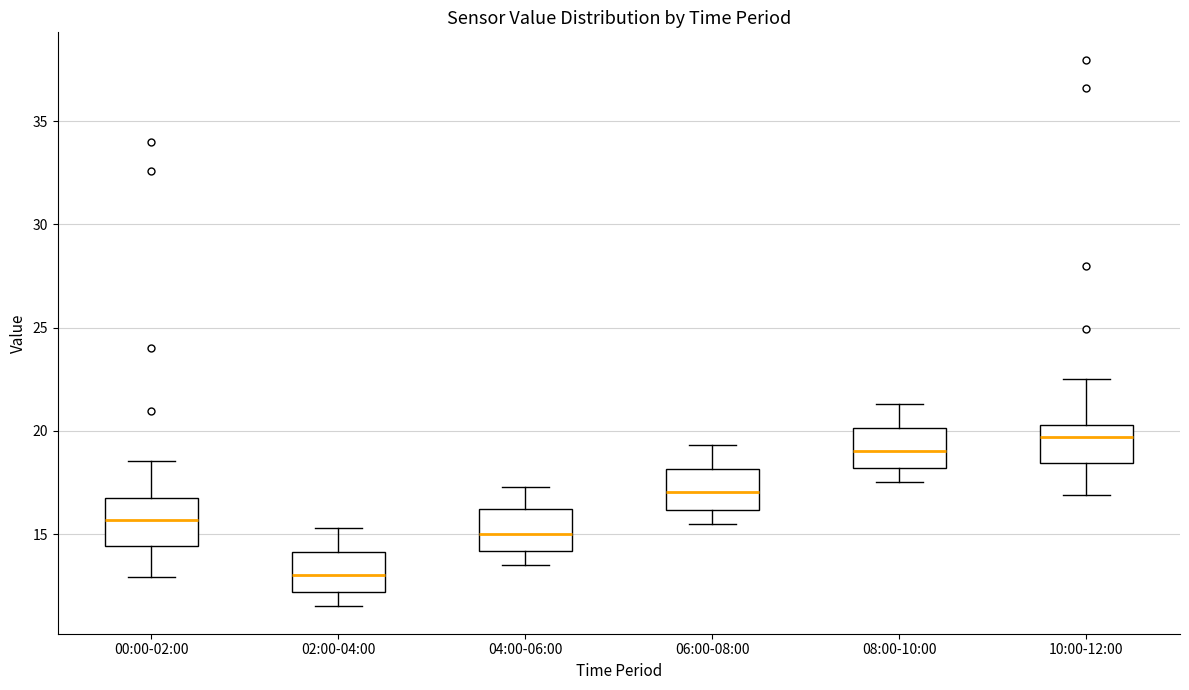

Reading left to right, read every box against the y-axis: the position of its median line, the range the box covers, and the ends of its whiskers. The values are not printed on the chart, so give them approximately, as read against the axis.

00:00-02:00: median 15.5, box 14.5 to 16.5, whiskers 13.0 to 18.5
02:00-04:00: median 13.0, box 12.0 to 14.0, whiskers 11.5 to 15.5
04:00-06:00: median 15.0, box 14.0 to 16.0, whiskers 13.5 to 17.5
06:00-08:00: median 17.0, box 16.0 to 18.0, whiskers 15.5 to 19.5
08:00-10:00: median 19.0, box 18.0 to 20.0, whiskers 17.5 to 21.5
10:00-12:00: median 19.5, box 18.5 to 20.5, whiskers 17.0 to 22.5